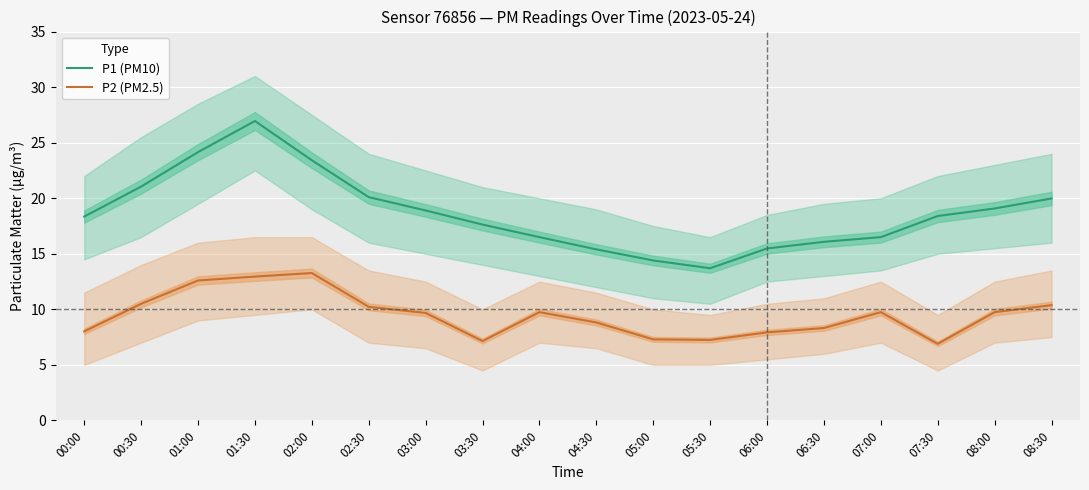

The P2 (PM2.5) series shows 20.7 at 01:00. True or false?

False